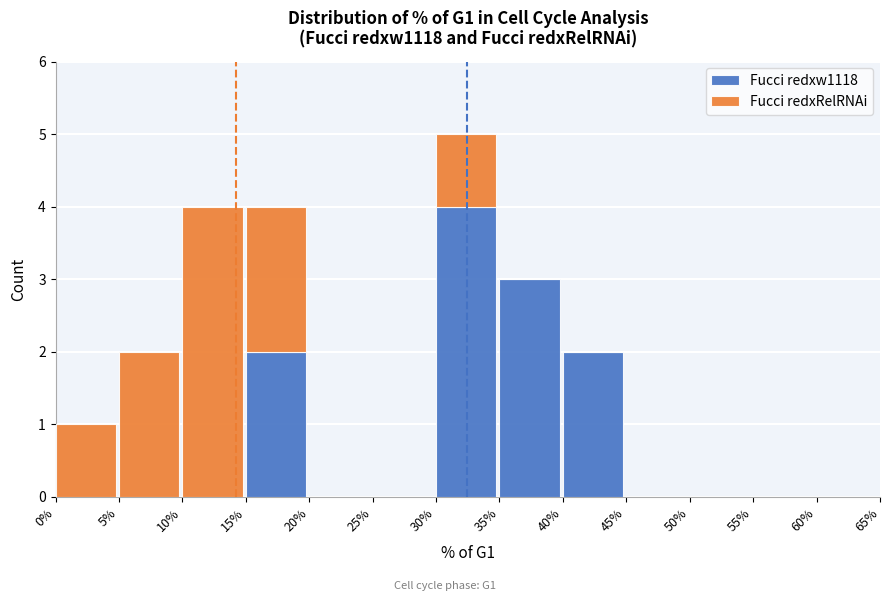

Reading right to left, list the values for the Fucci redxw1118 series.

60%=0	55%=0	50%=0	45%=0	40%=2	35%=3	30%=4	25%=0	20%=0	15%=2	10%=0	5%=0	0%=0